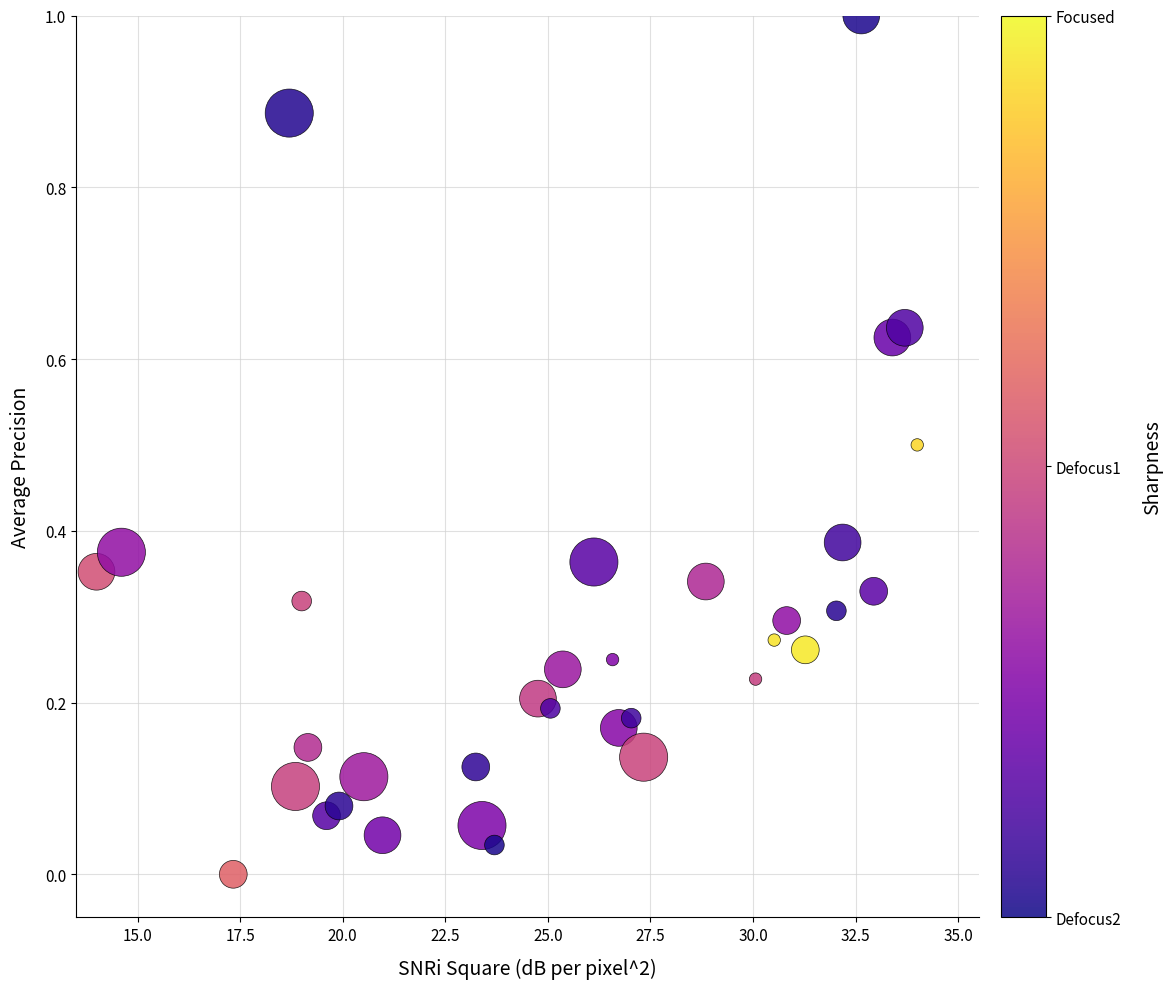

What is the range of X values (max minus min)?

20.0